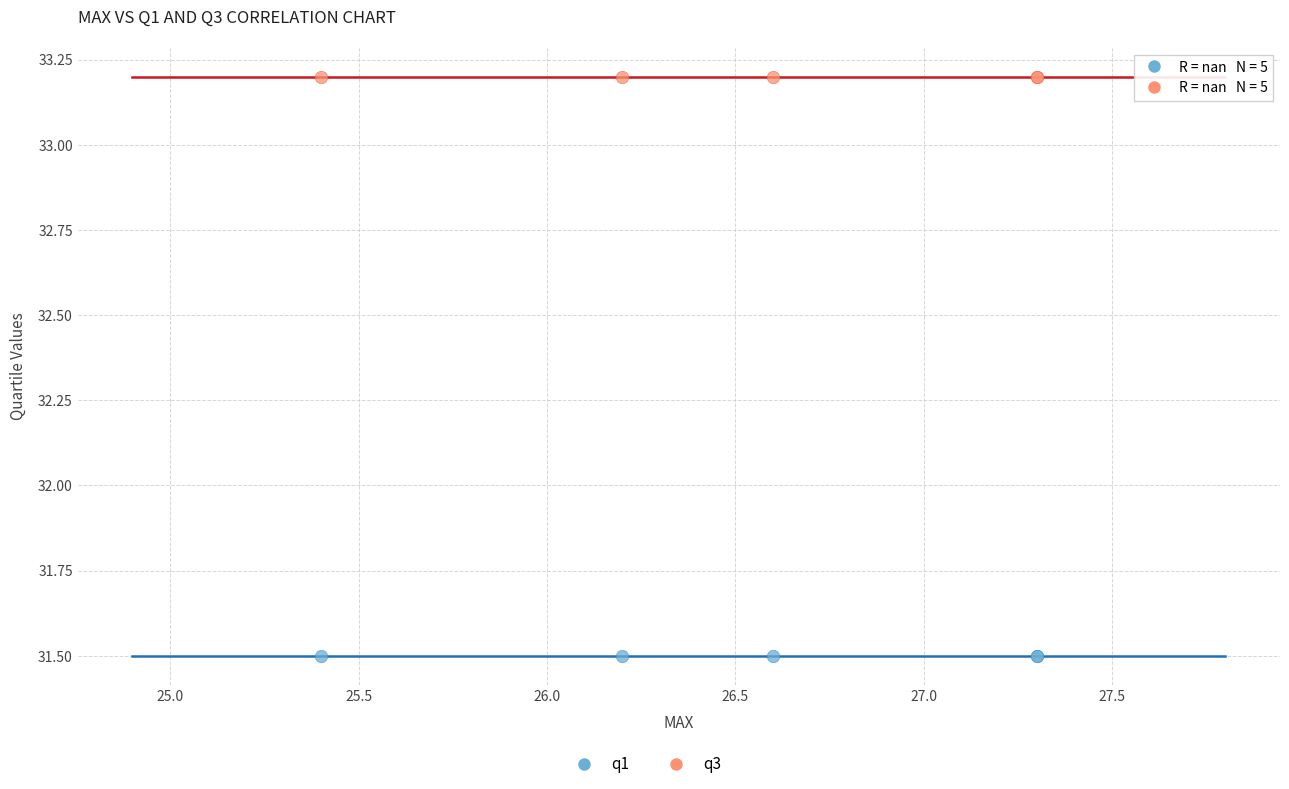

Which series reaches the minimum Y coordinate?

q1